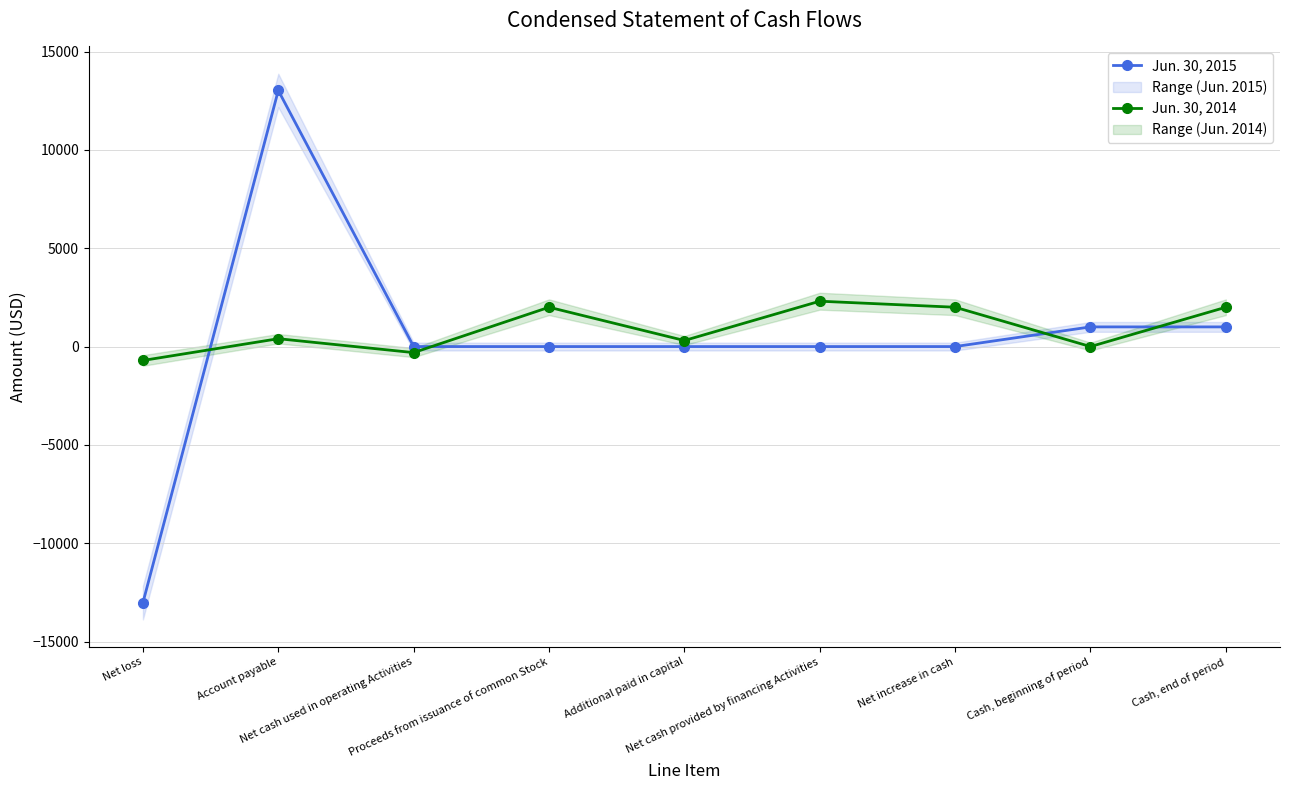

Which label corresponds to the largest value in the chart?

Account payable